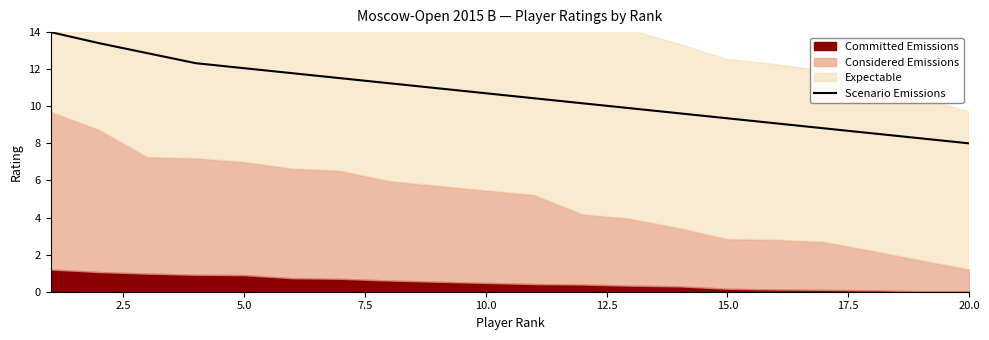

What is the value of the 2nd point from the left?

13.4